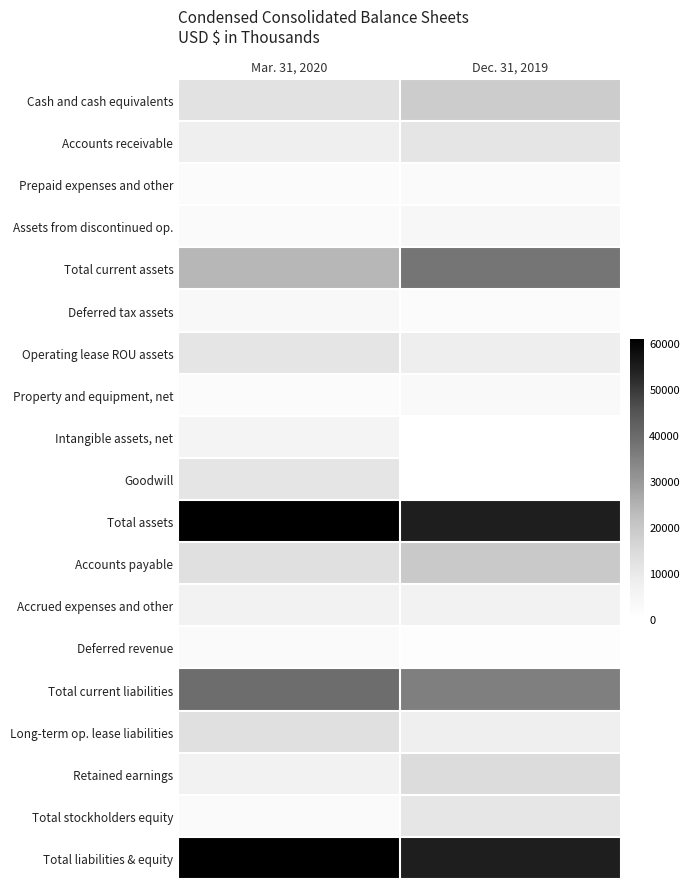

Which series changed the most between Mar. 31, 2020 and Dec. 31, 2019?

Total current assets